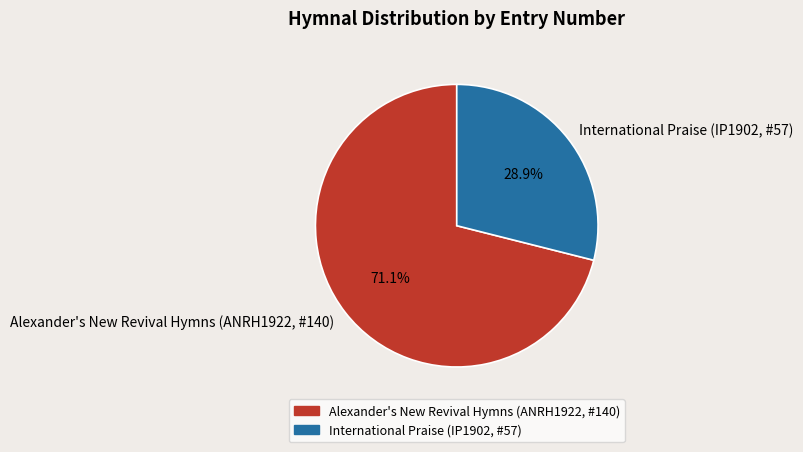

What percentage do International Praise (IP1902, #57) and Alexander's New Revival Hymns (ANRH1922, #140) together represent?

100.0%